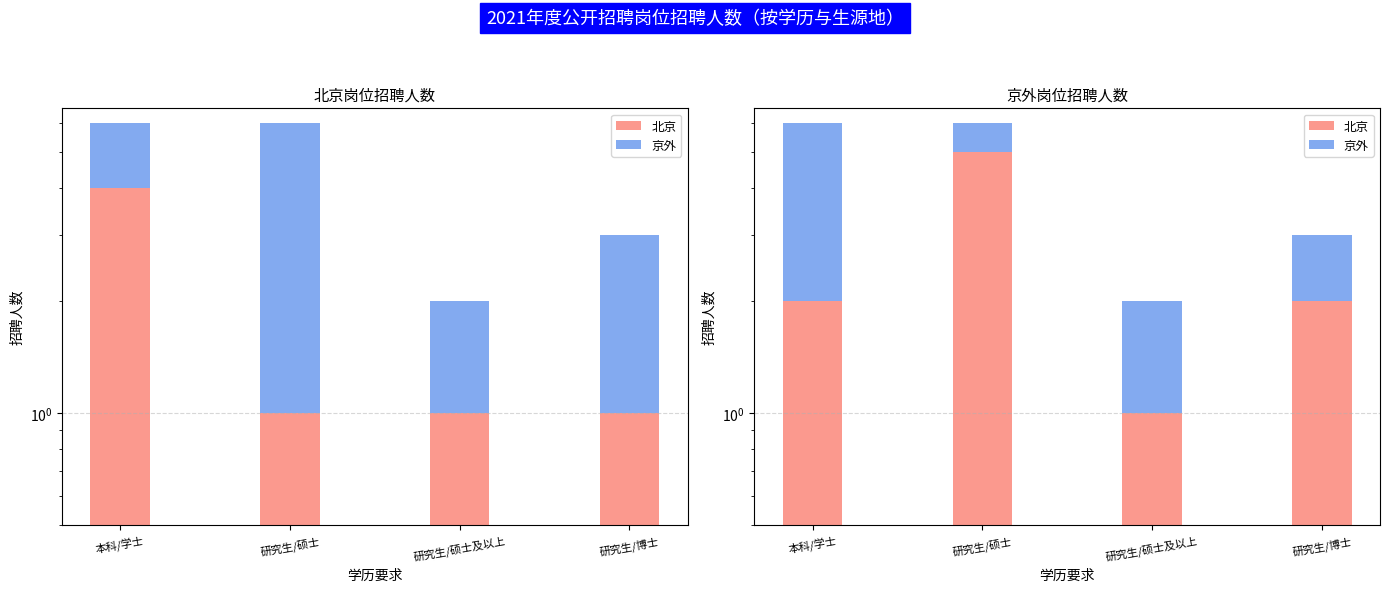

What are all the series names shown in the legend?

北京, 京外